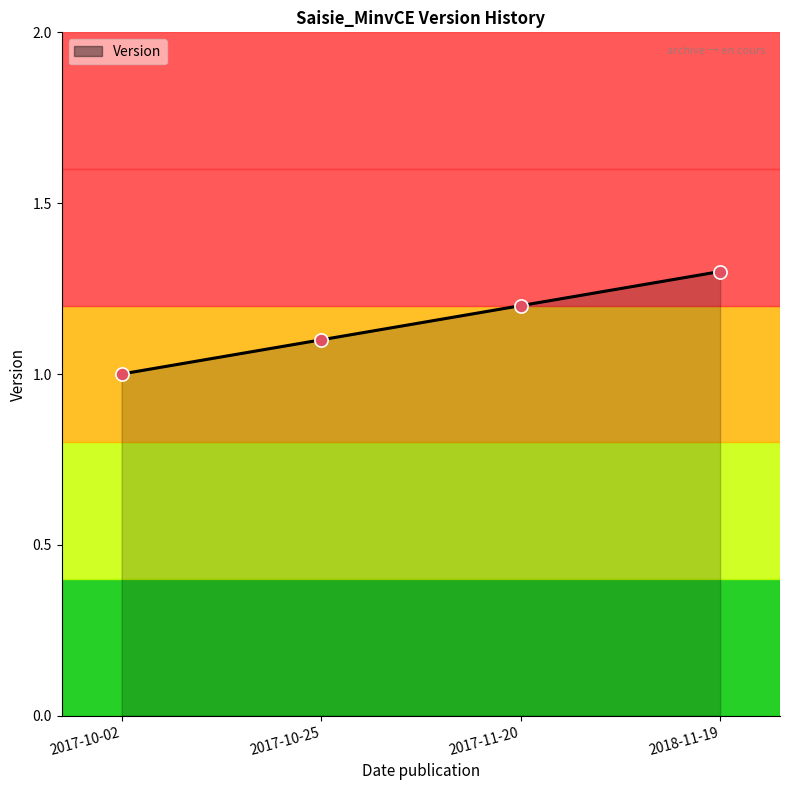

Between 2017-11-20 and 2018-11-19, which is larger?

2018-11-19